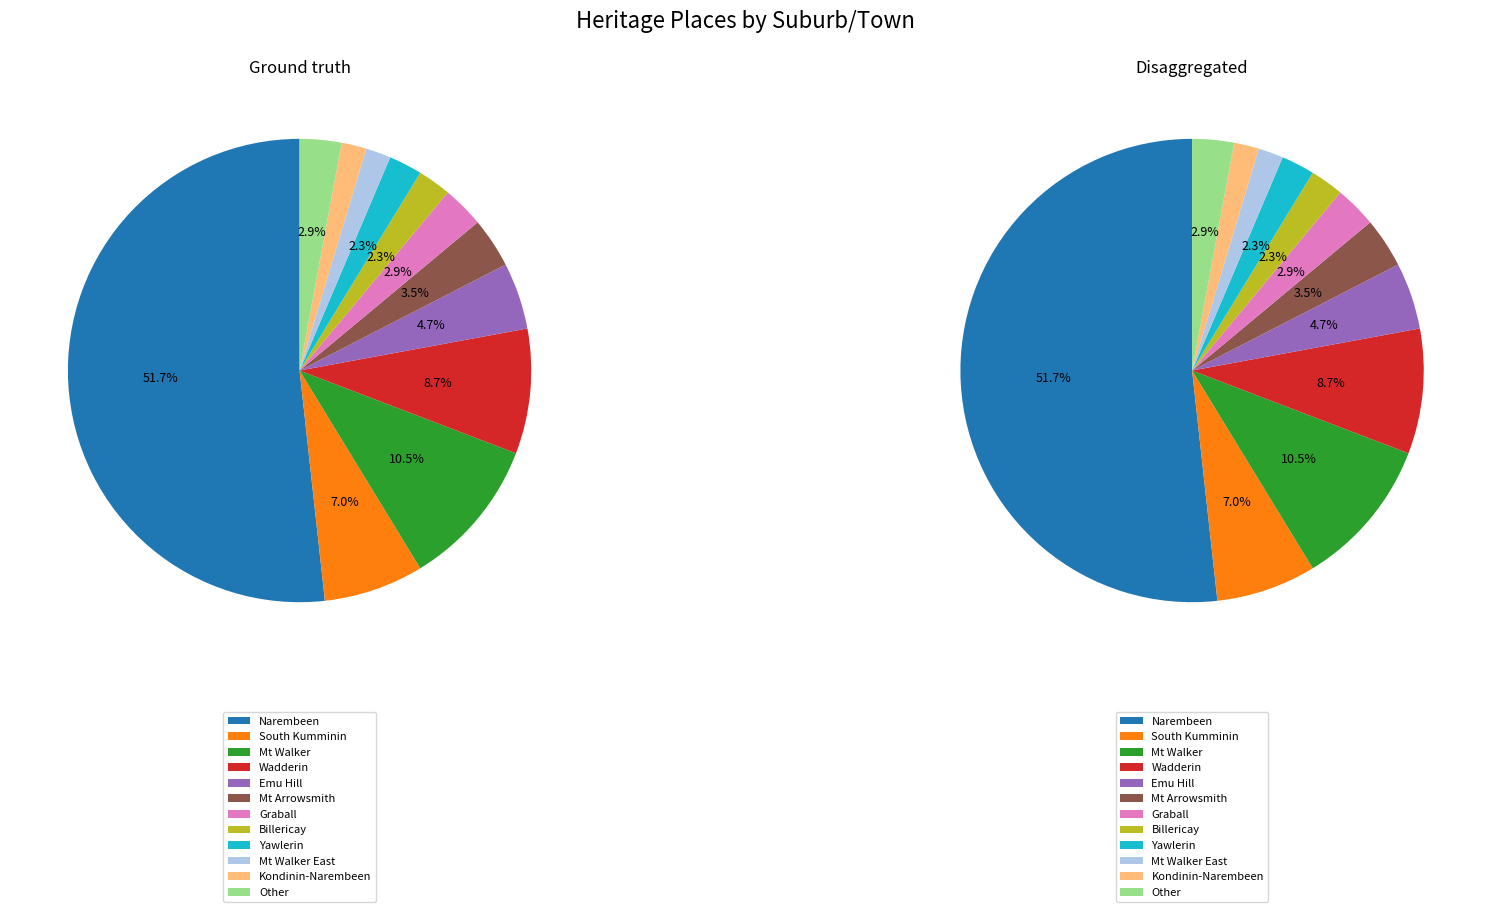

What is the majority slice?

Narembeen